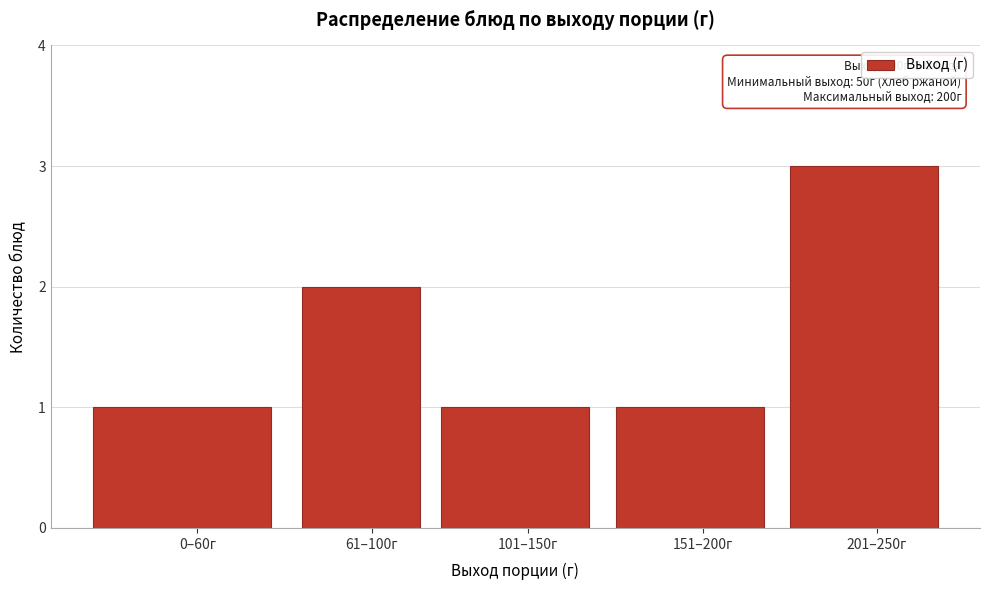

Reading left to right, extract all data points from this chart.

0–60г=1	61–100г=2	101–150г=1	151–200г=1	201–250г=3